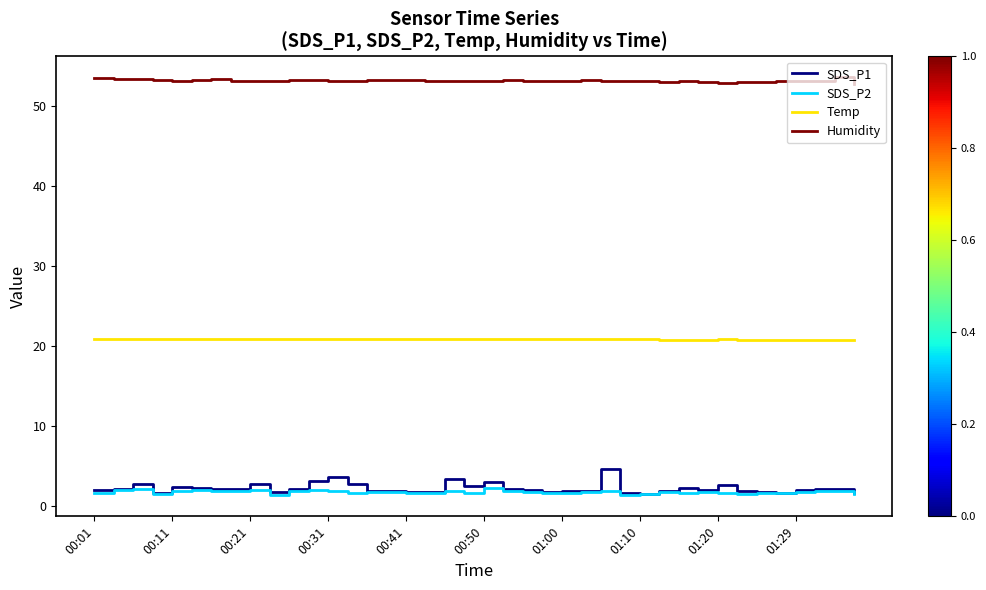

True or false: Humidity and Temp intersect in this chart.

False